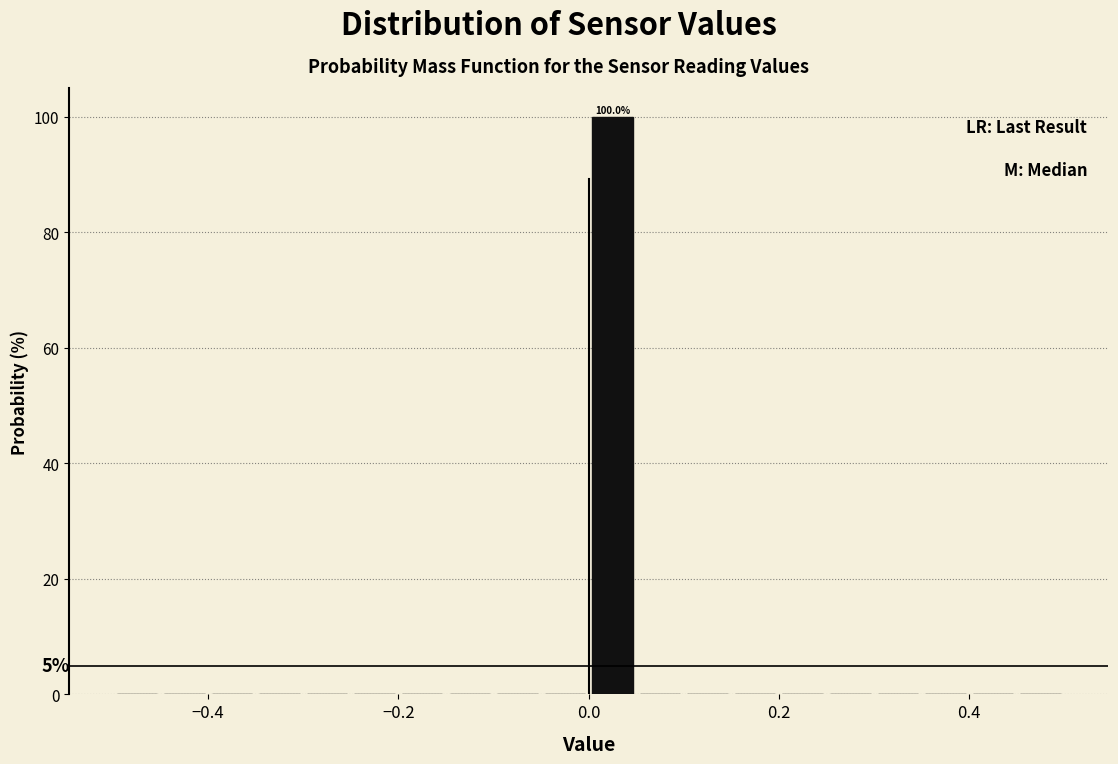

Read against the x-axis, roughly where is the centre of the tallest bar?

0.02